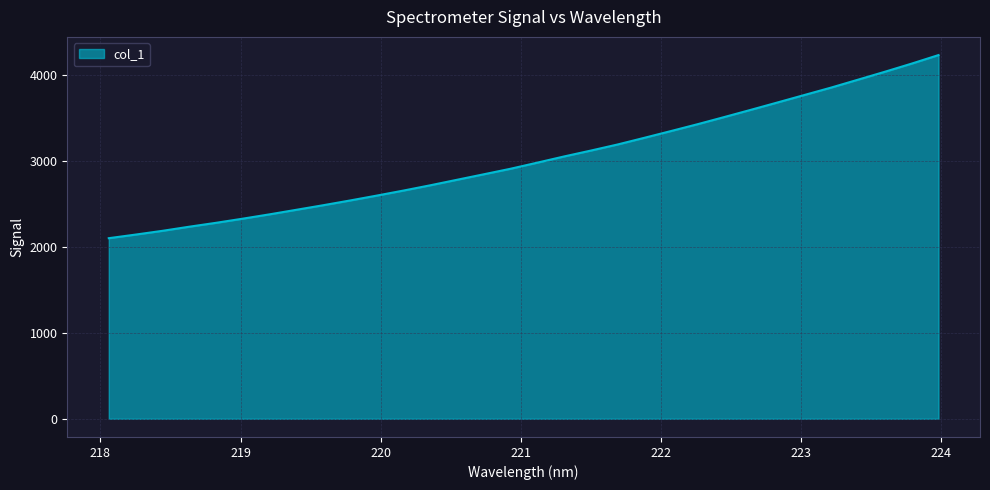

How many values exceed 2981?

16